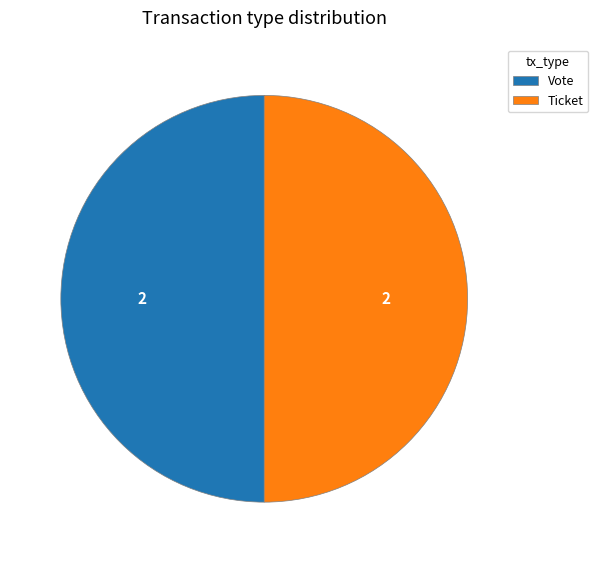

The Ticket slice represents 1% of the pie. True or false?

False